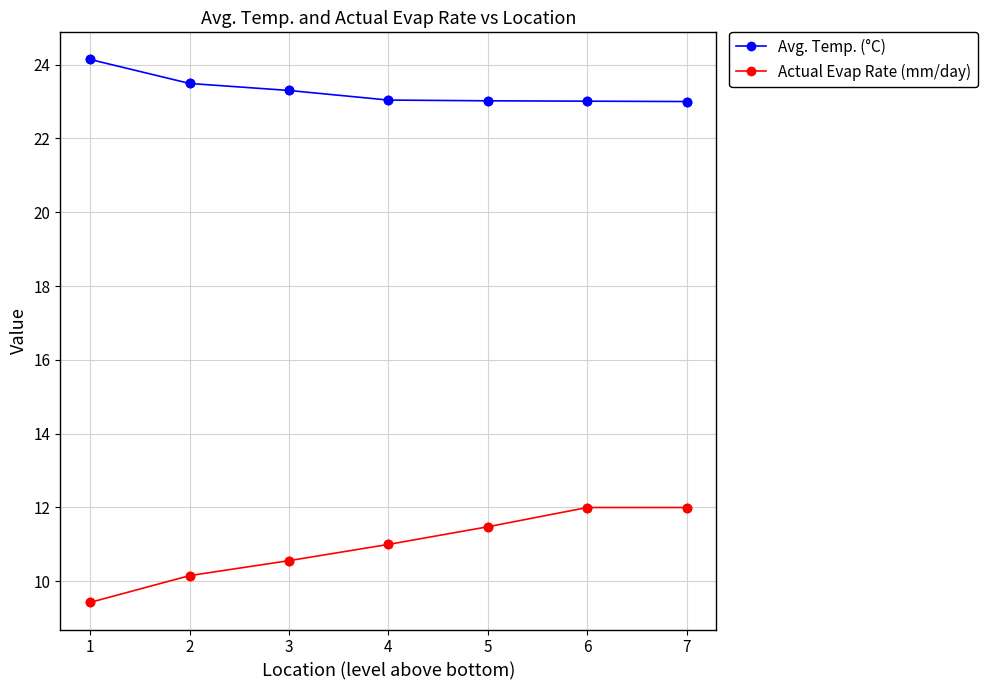

Which series has the largest total across all categories?

Avg. Temp. (°C)